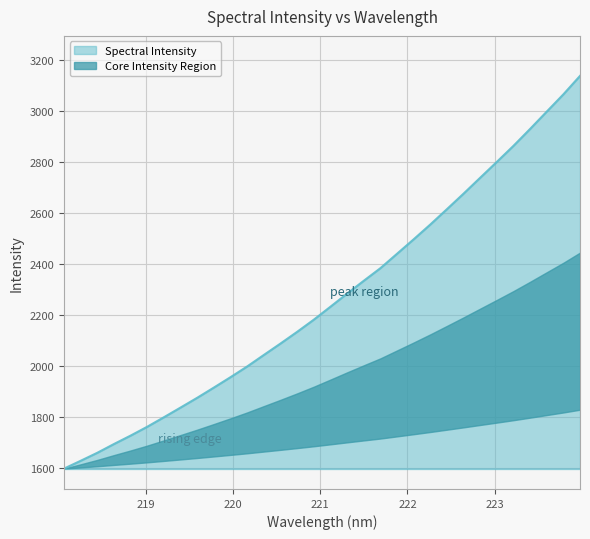

List the labels in order of value, largest first.

223.9802, 223.7895, 223.5987, 223.408, 223.2172, 223.0264, 222.8355, 222.6447, 222.4538, 222.263, 222.0721, 221.8812, 221.6902, 221.4993, 221.3083, 221.1174, 220.9264, 220.7354, 220.5444, 220.3533, 220.1623, 219.9712, 219.7801, 219.589, 219.3979, 219.2067, 219.0156, 218.8244, 218.6332, 218.442, 218.2508, 218.0596